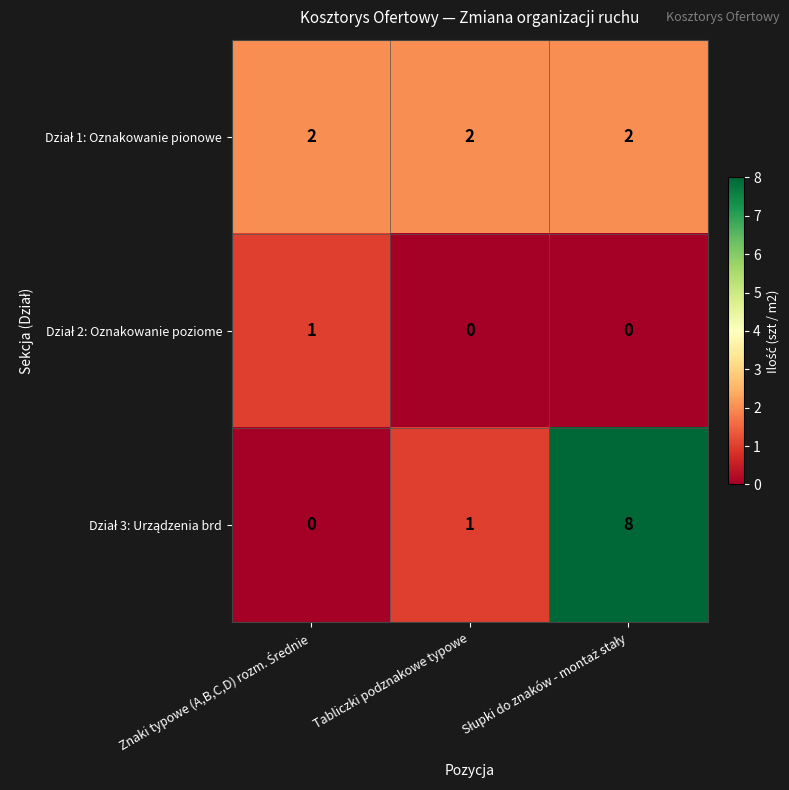

What is the maximum value shown in the chart?

8